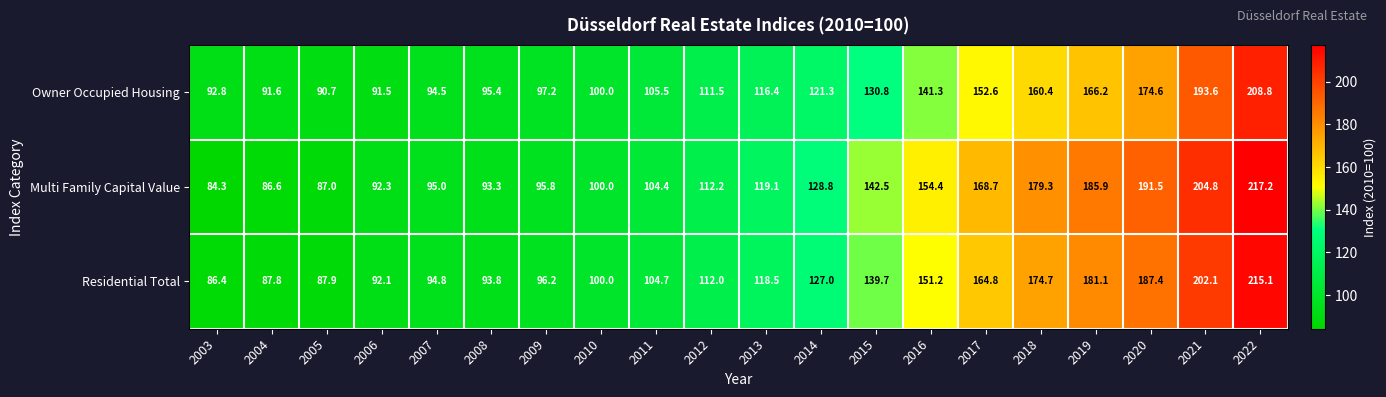

Which category has the highest value in the Multi Family Capital Value series?

2022